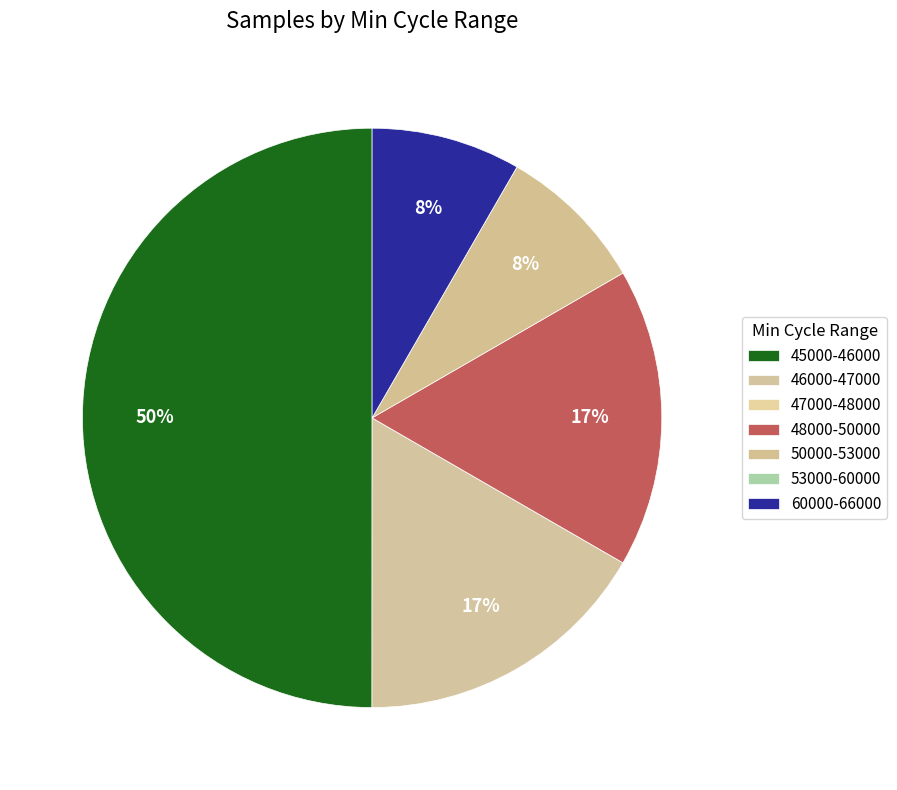

Does any single category account for the majority?

No